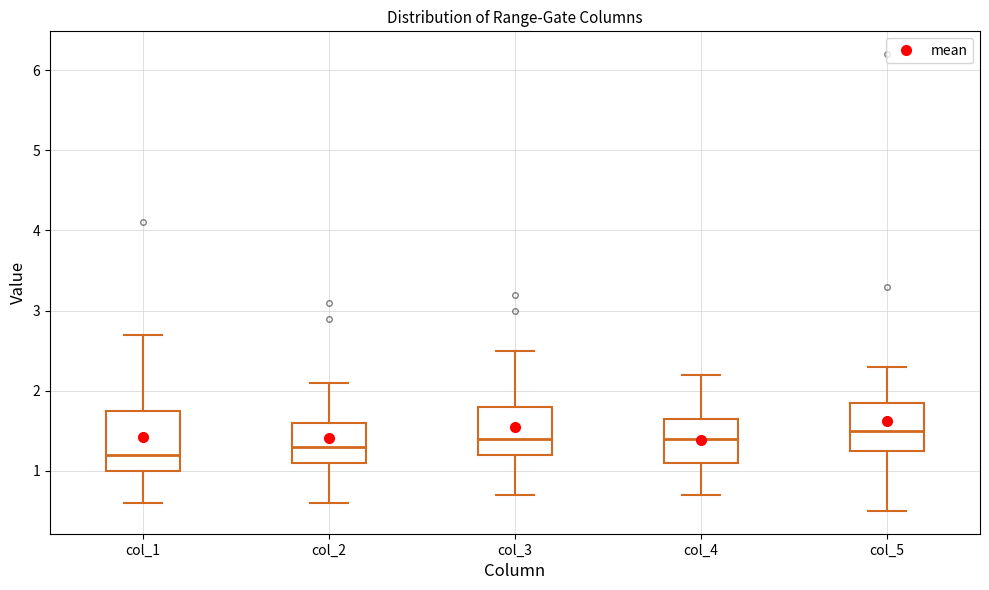

Which box is the tallest, from its lower edge to its upper edge?

col_1